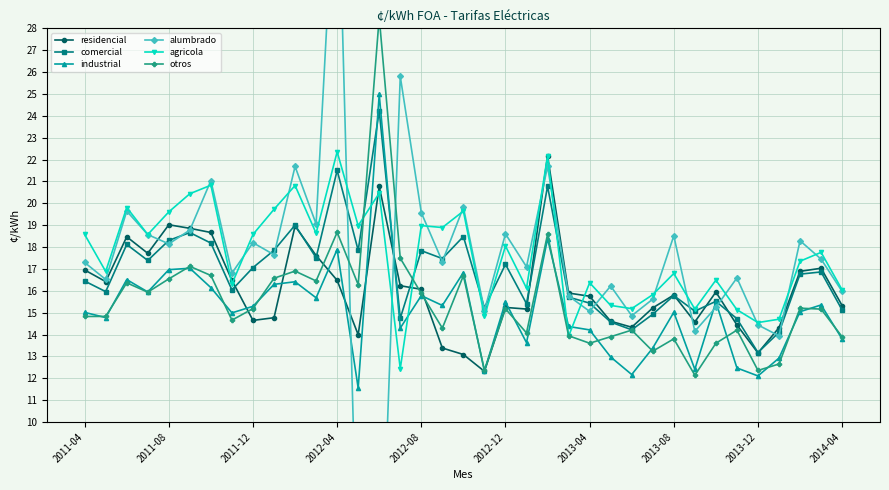

What is the maximum value for comercial?

24.2